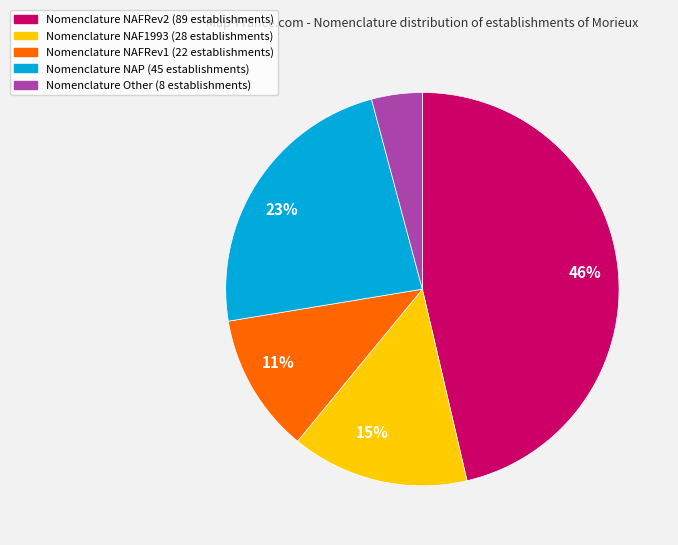

Is there a majority slice in this chart?

No